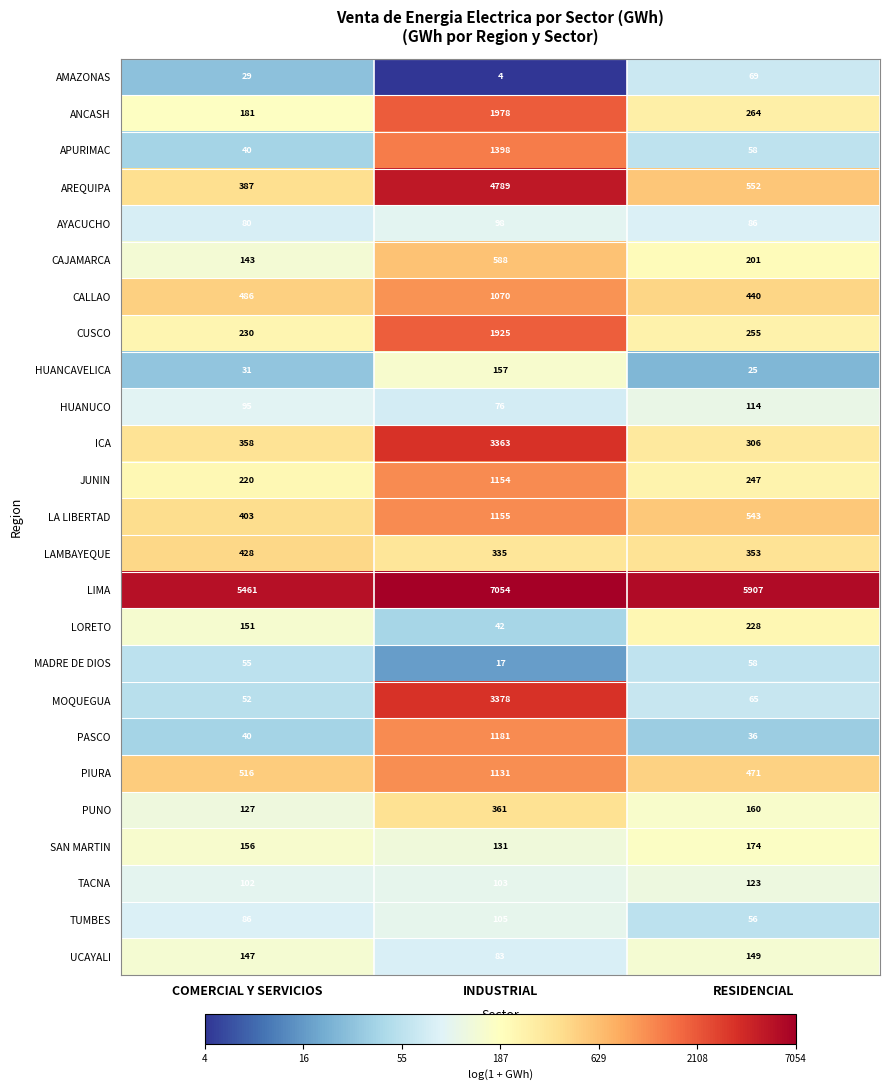

True or false: LIMA has a value of 5907 at RESIDENCIAL.

True